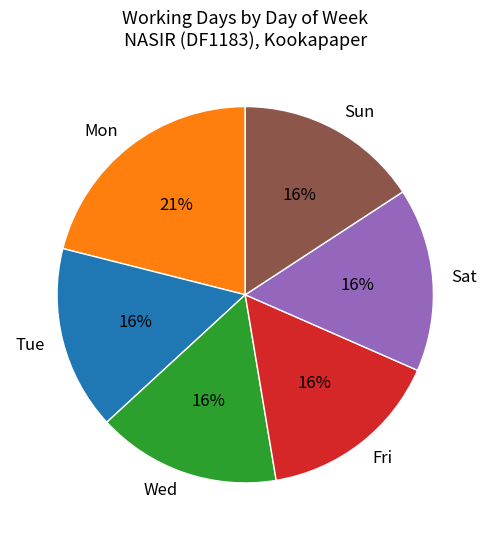

Do Sun and Tue together represent more than half of the pie?

No